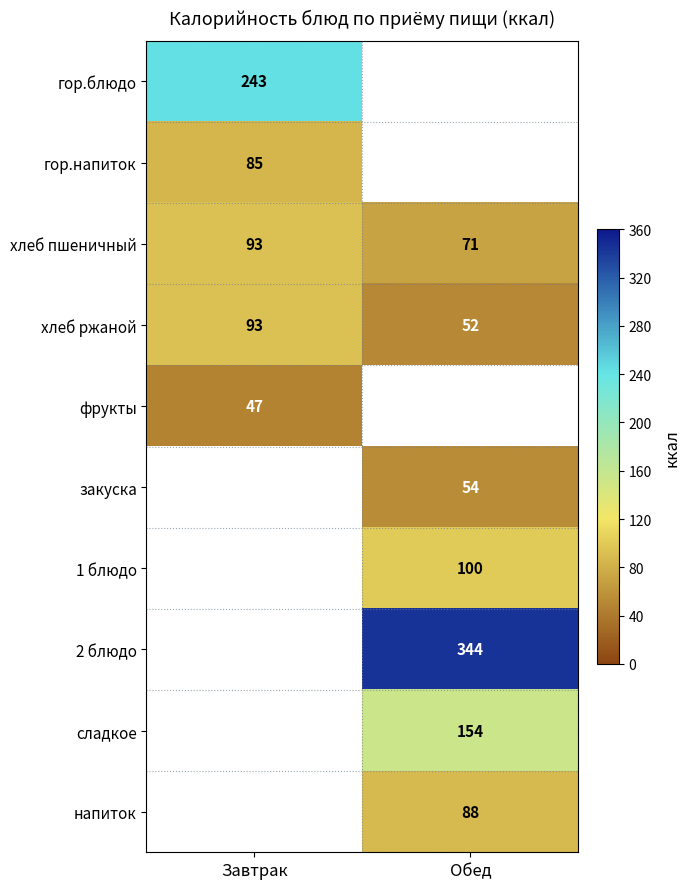

Which category has the highest value across all series?

Обед